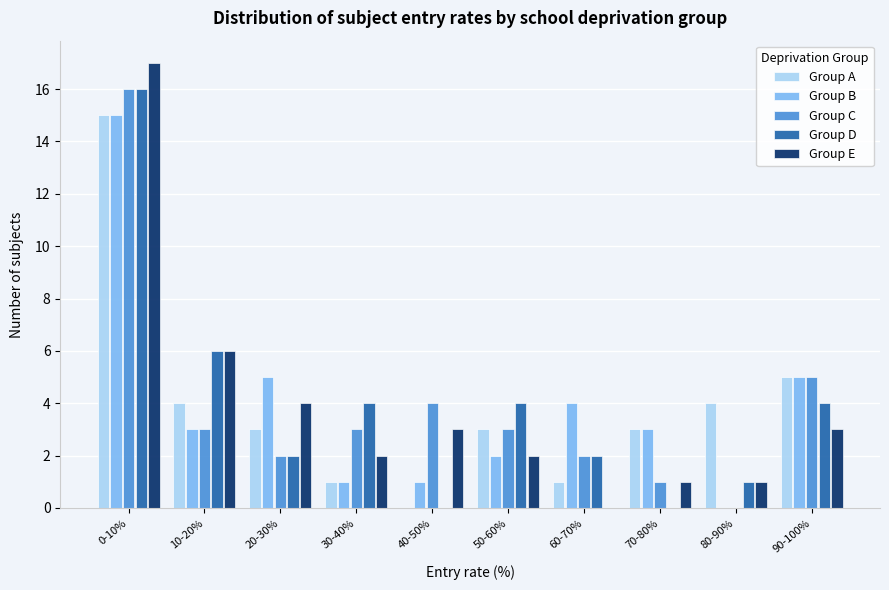

Is the value of Group D at 40-50% greater than the value of Group E at 20-30%?

No